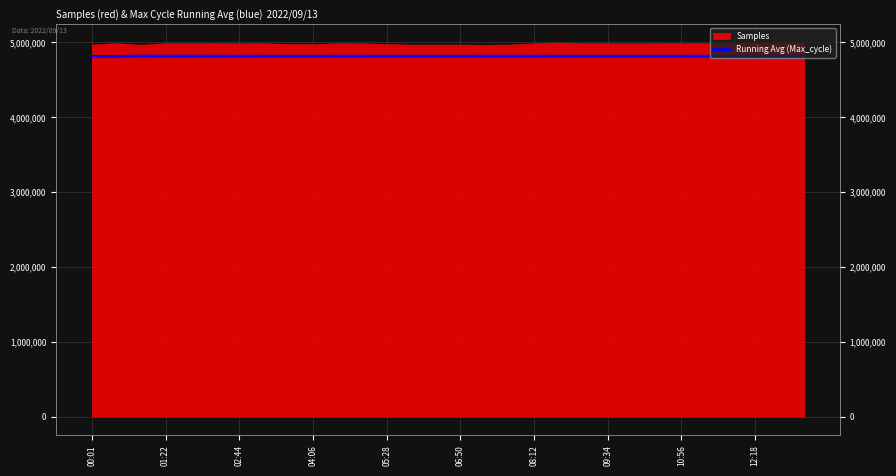

How many lines are shown in the chart?

1